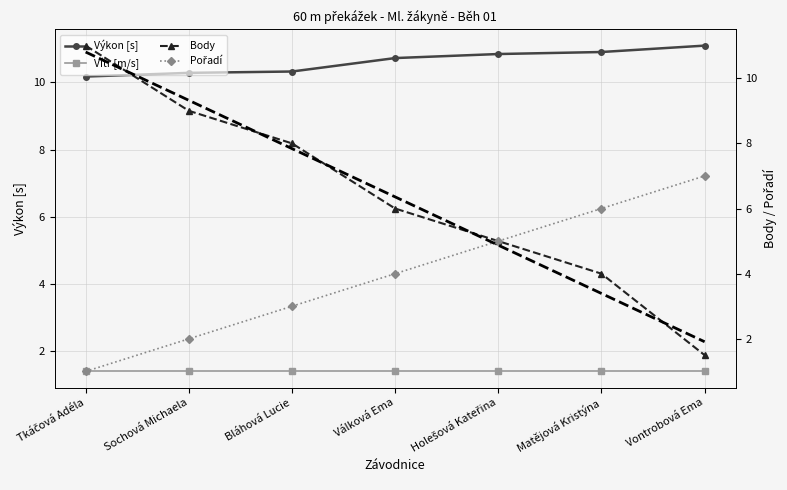

True or false: Body has more than 1 interior local peaks.

False